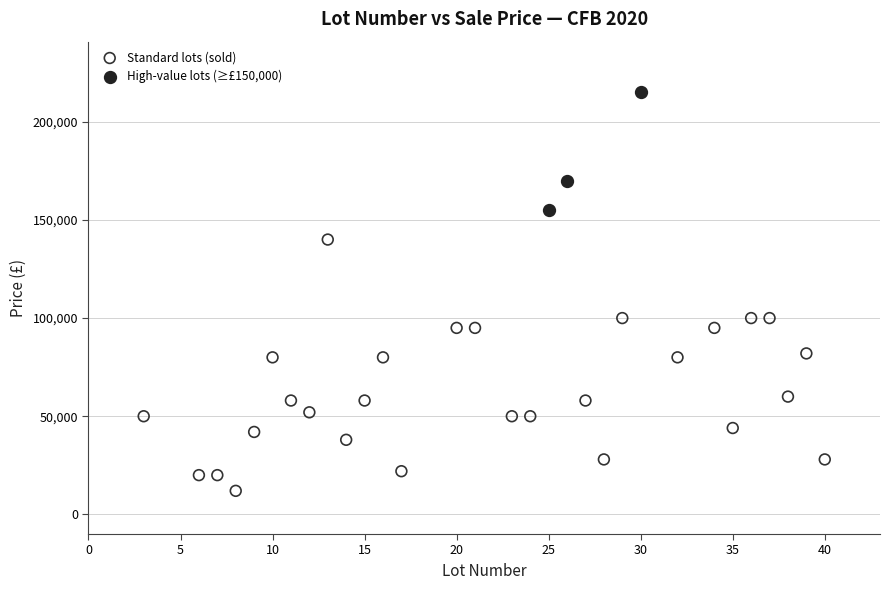

Which series has the widest spread of Y values?

Standard lots (sold)